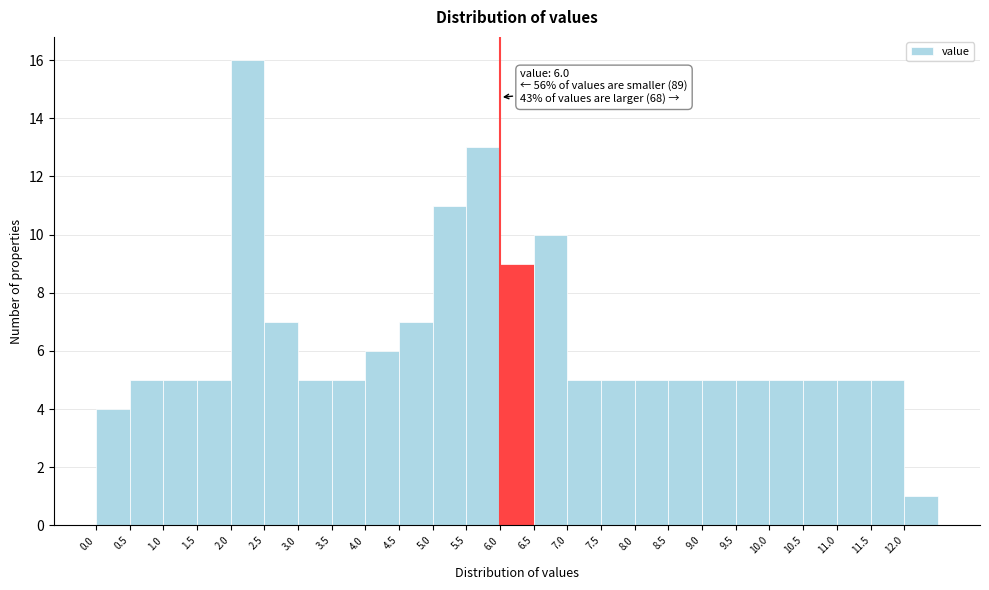

Which range on the x-axis has the tallest bar?

2.0 to 2.5